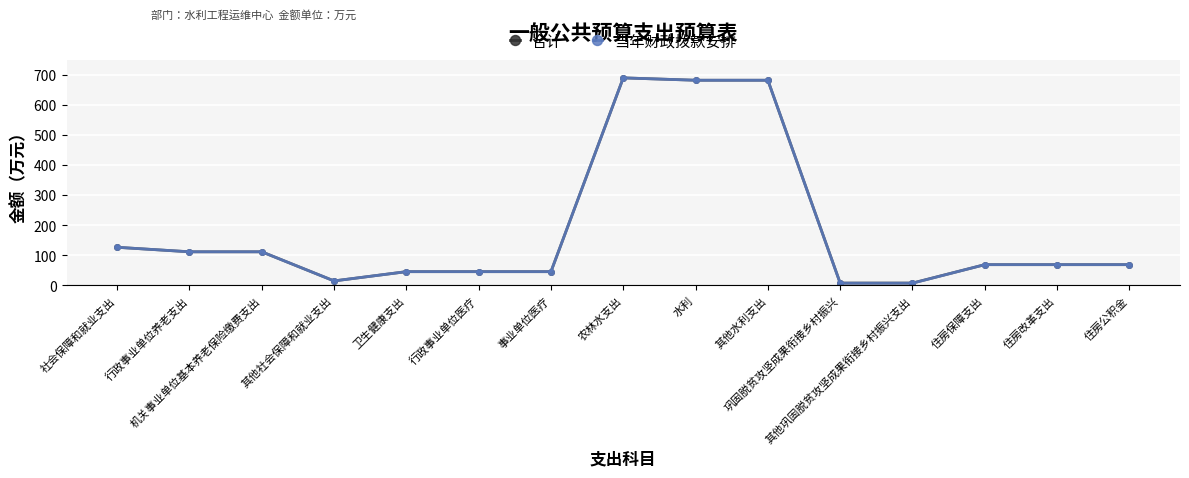

Which series has the widest spread of values?

当年财政拨款安排